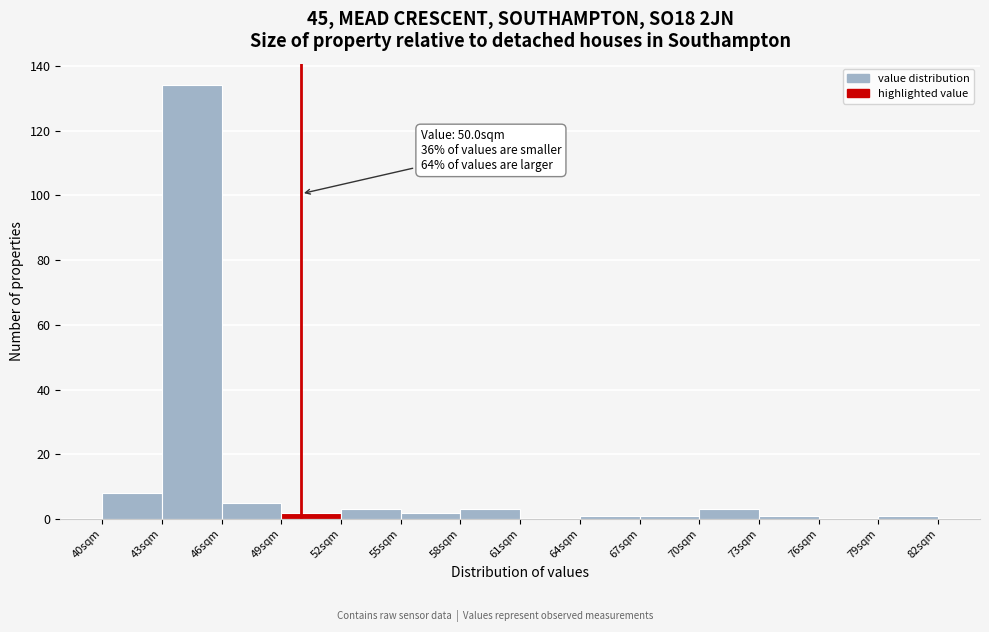

Which range on the x-axis has the tallest bar?

43 to 46